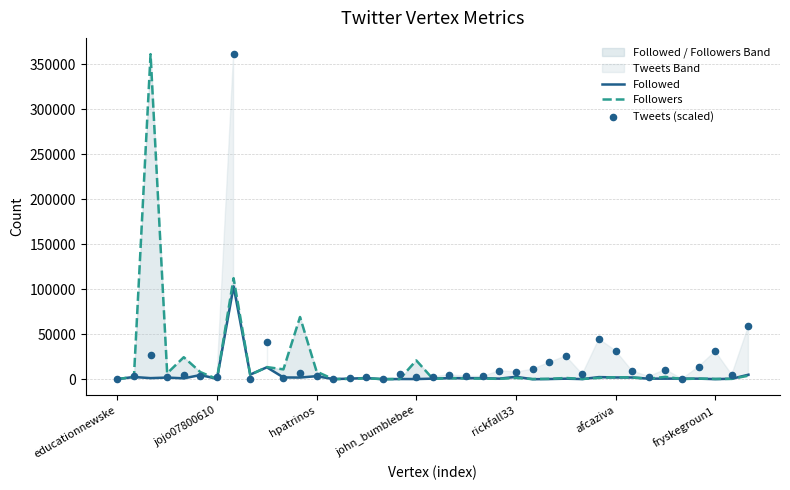

What are all the series names shown in the legend?

Followed, Followers, Tweets (scaled)